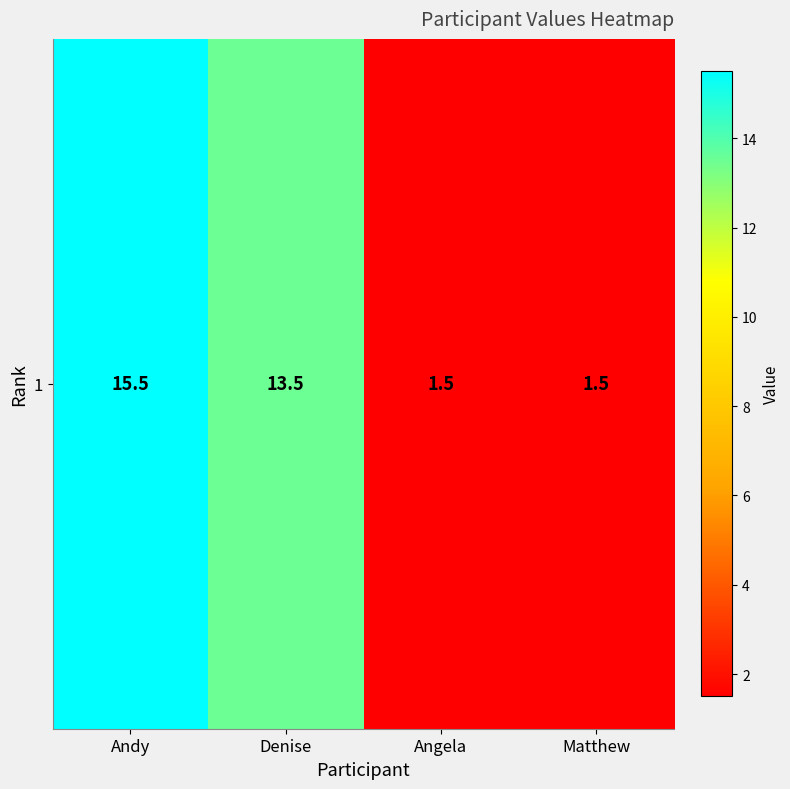

The chart shows a value of 1.5 at Angela. True or false?

True